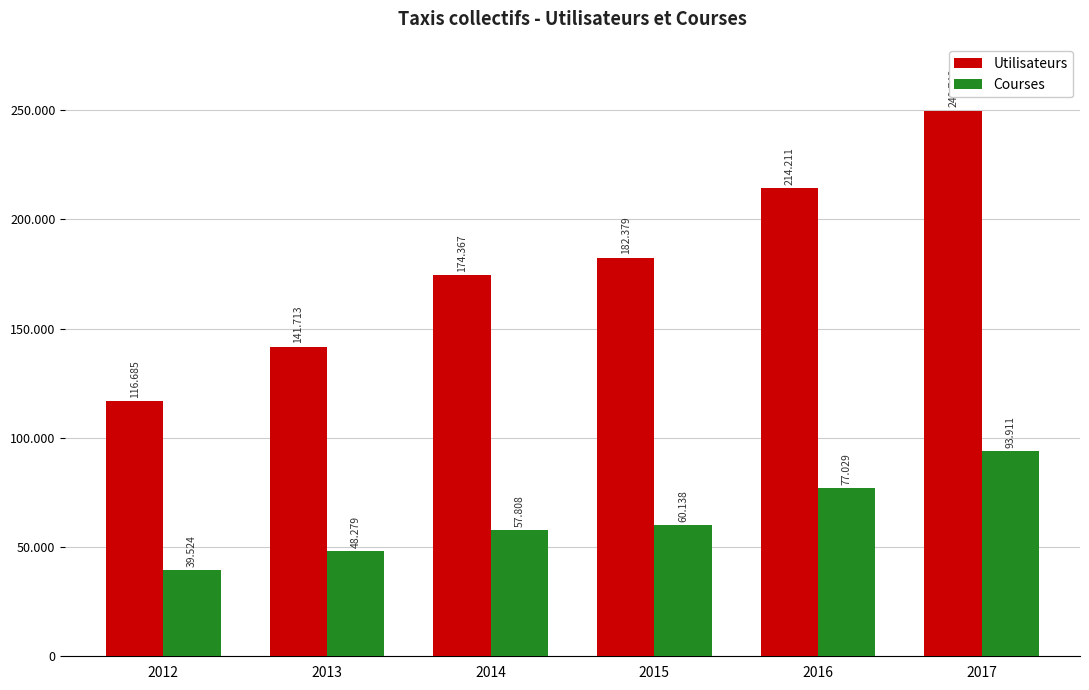

Are the bars horizontal?

No